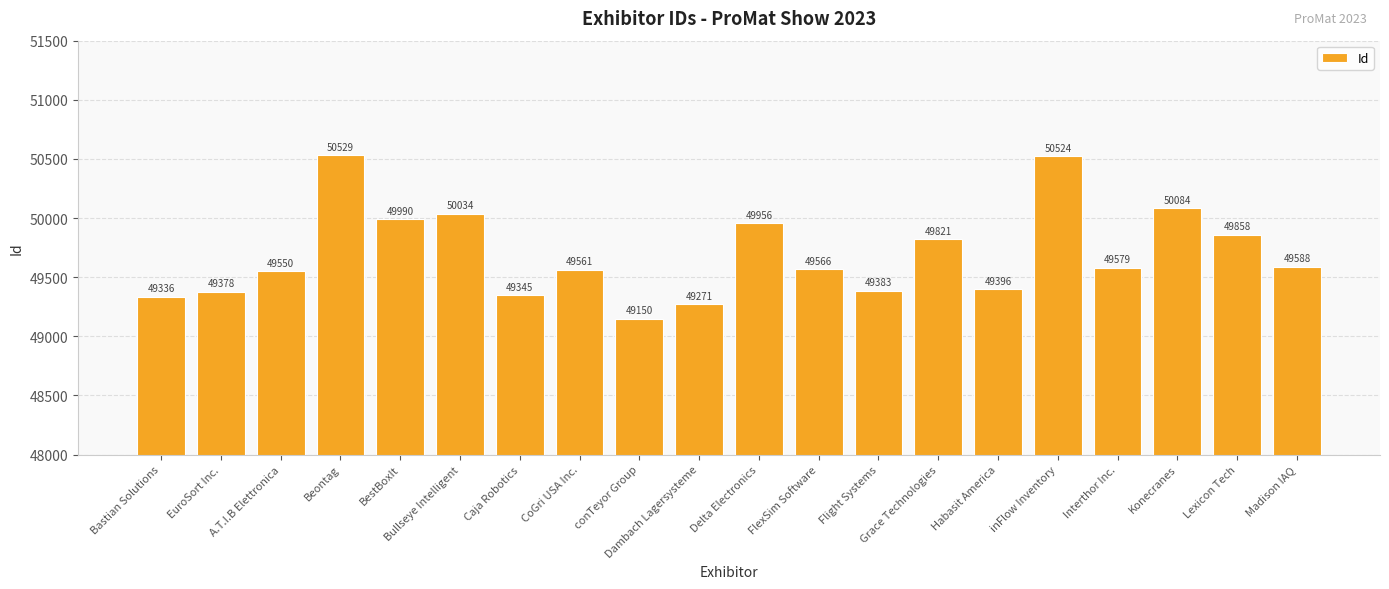

The value at CoGri USA Inc. is 49561. True or false?

True